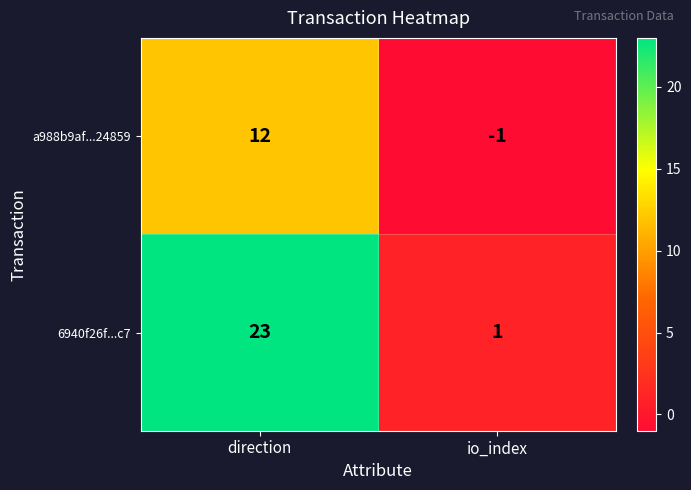

Reading left to right, transcribe all the data shown in this chart.

a988b9af...24859: 12	-1
6940f26f...c7: 23	1